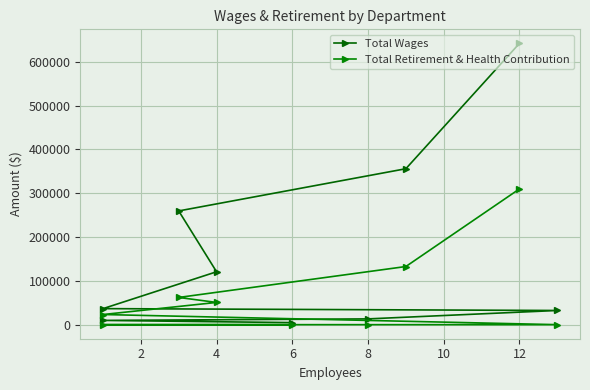

Which series has the largest total across all categories?

Total Wages